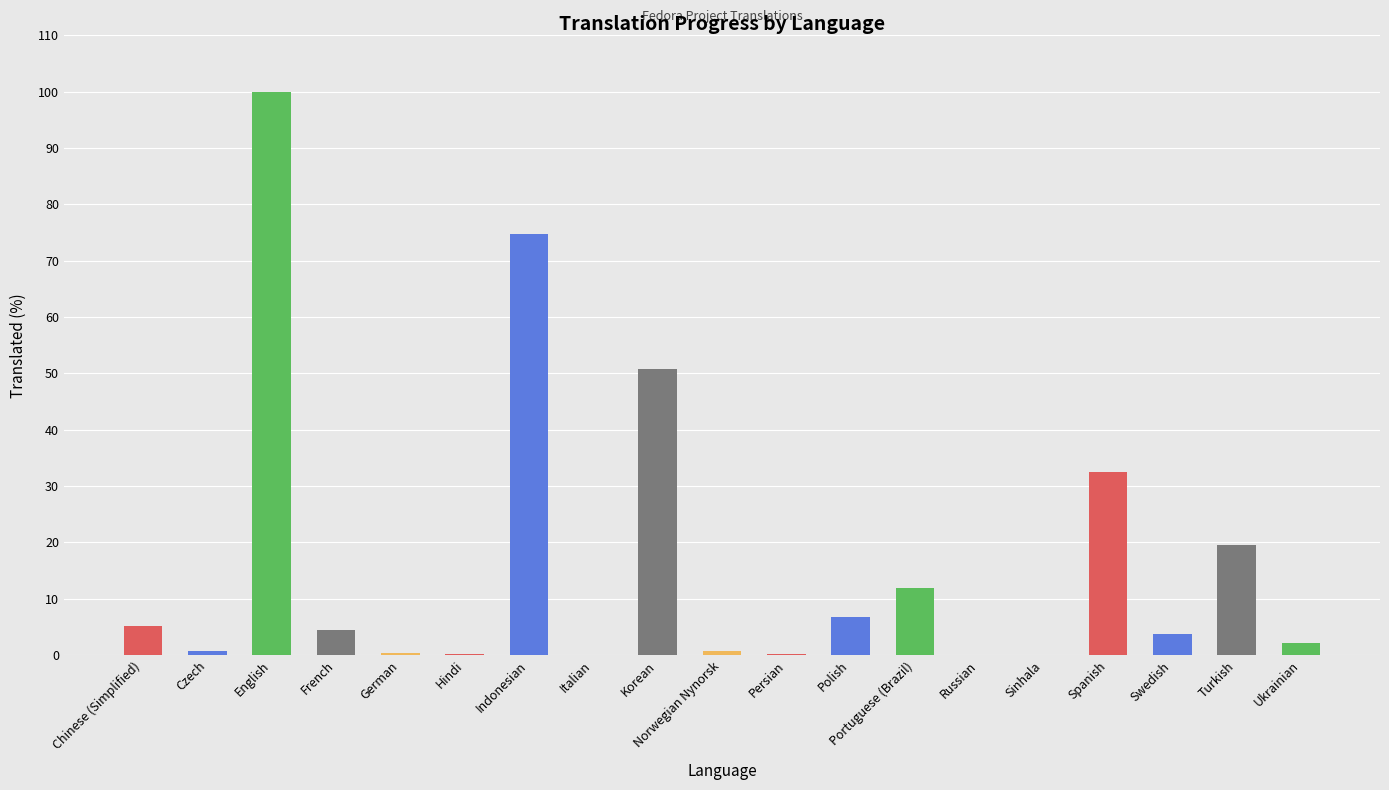

What is the change in value from English to Norwegian Nynorsk?

-99.3